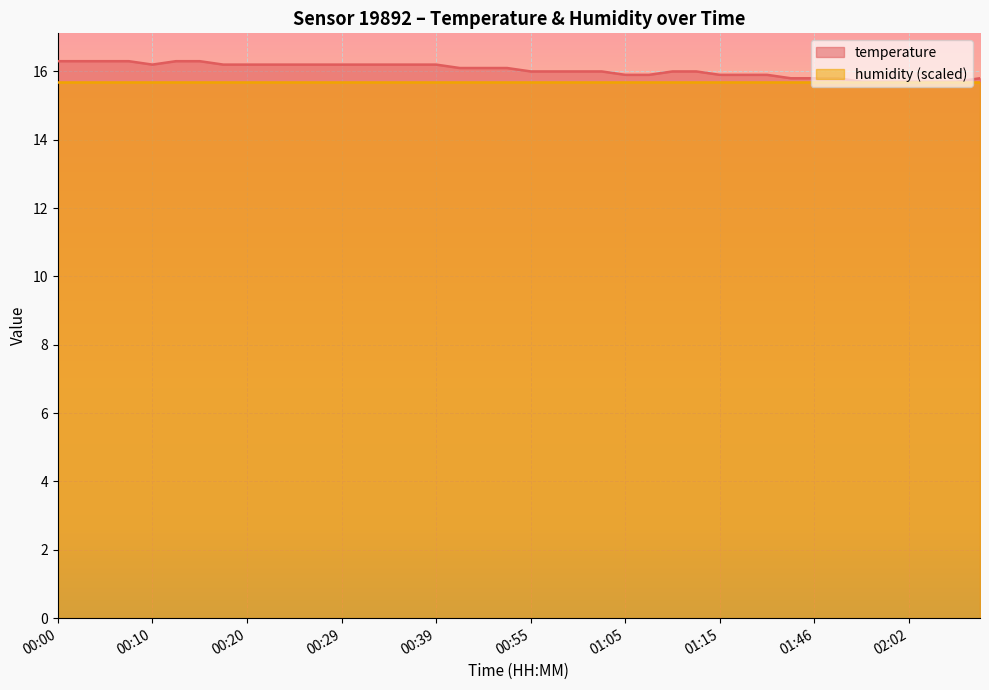

What is the change in value from 00:42 to 01:18?

-0.2